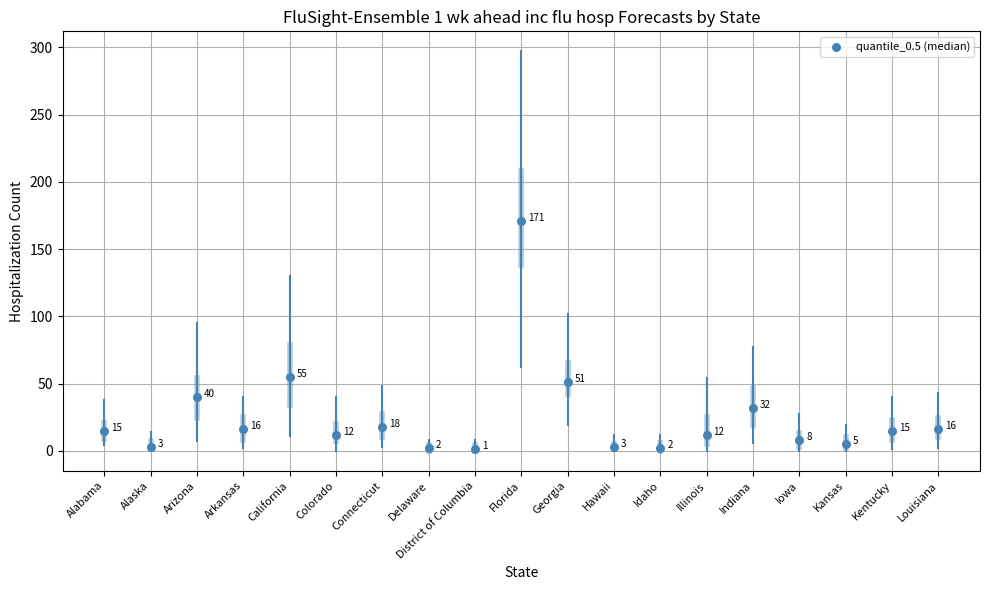

What Y value in the scatter plot is closest to 86?

55